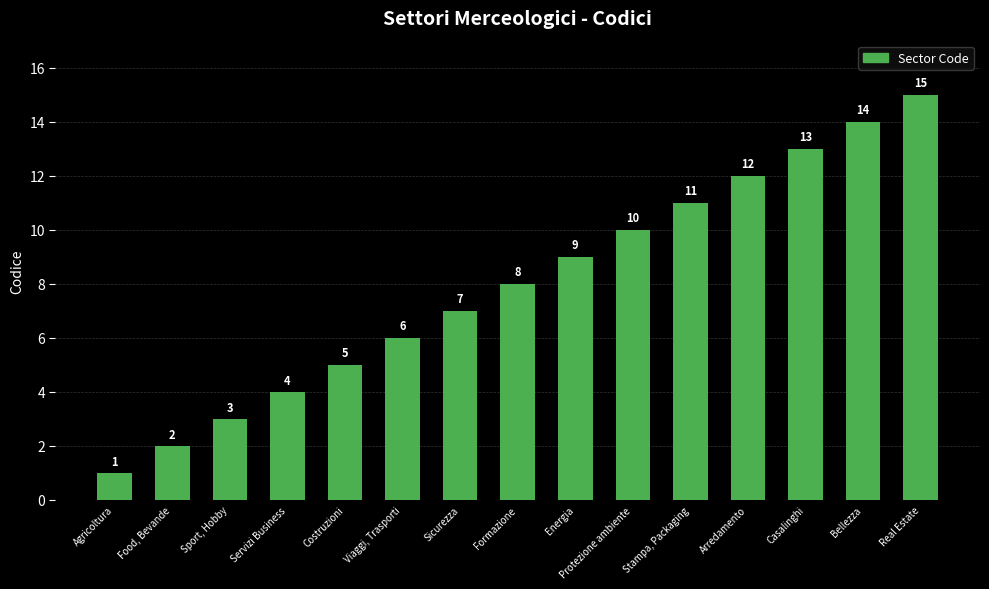

What value does the data have at Viaggi, Trasporti, to the nearest 10?

10